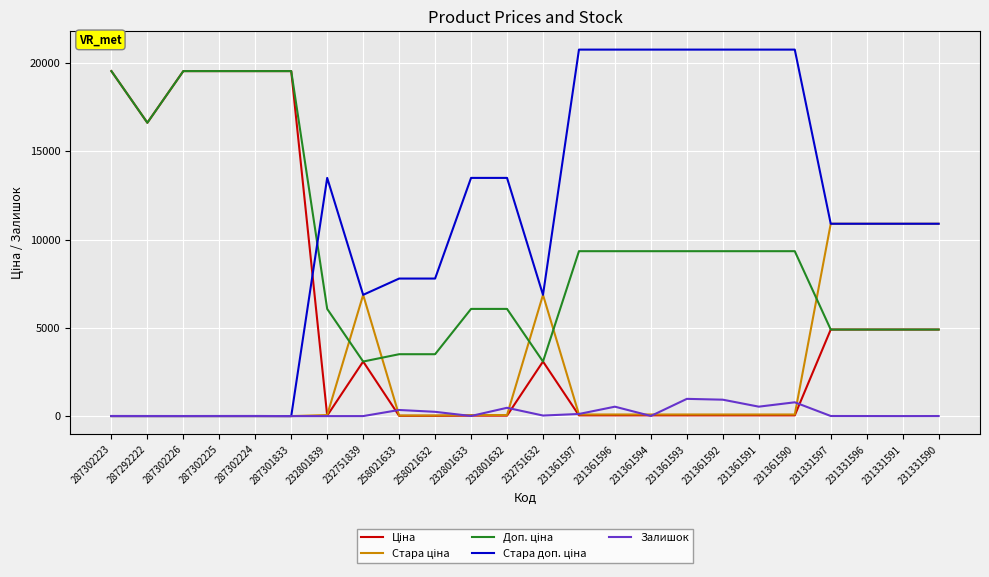

What is the greatest value displayed?

20760.8